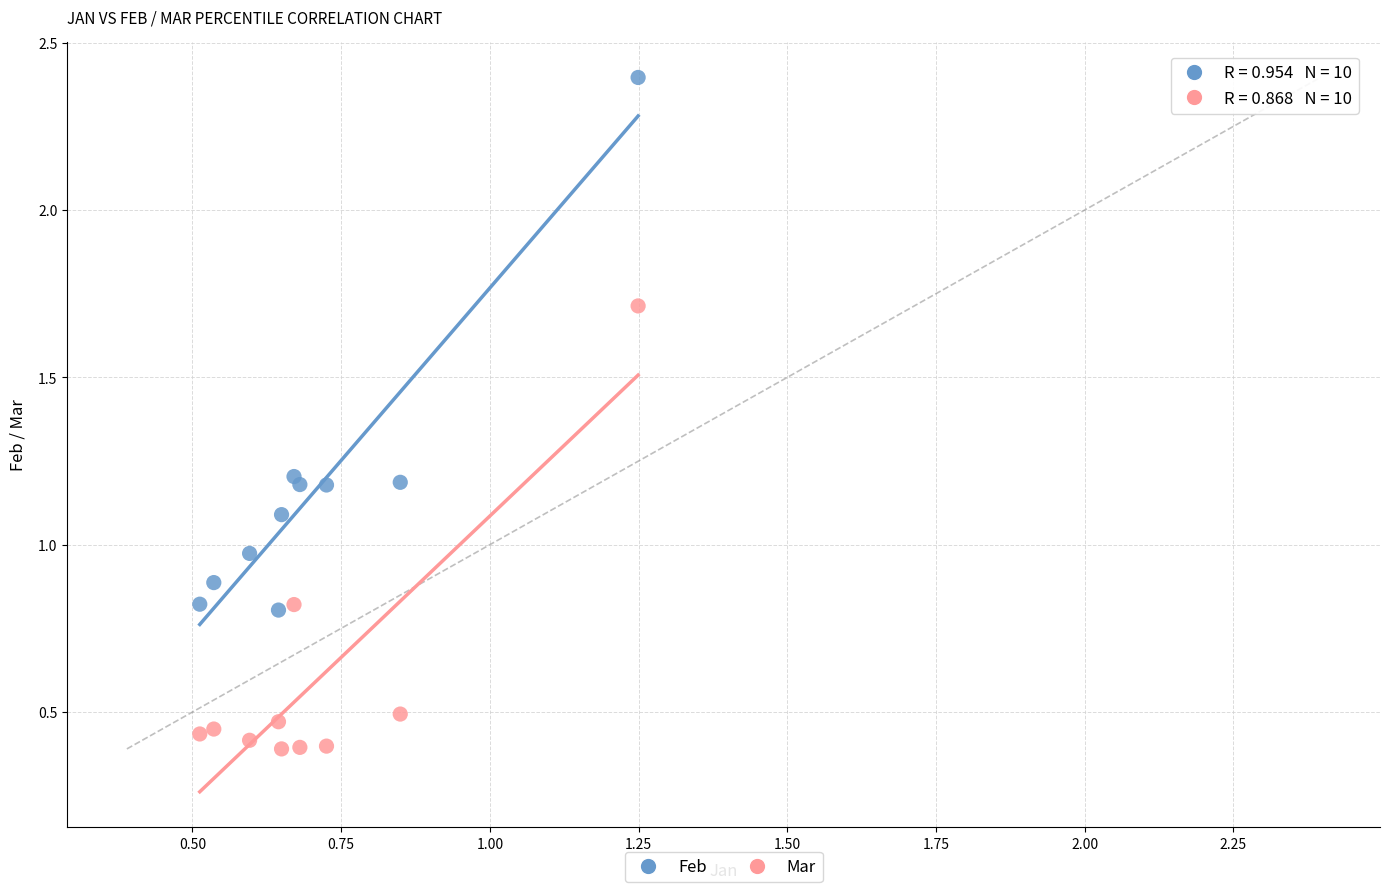

In the Mar series, what Y value is closest to 1?

0.8